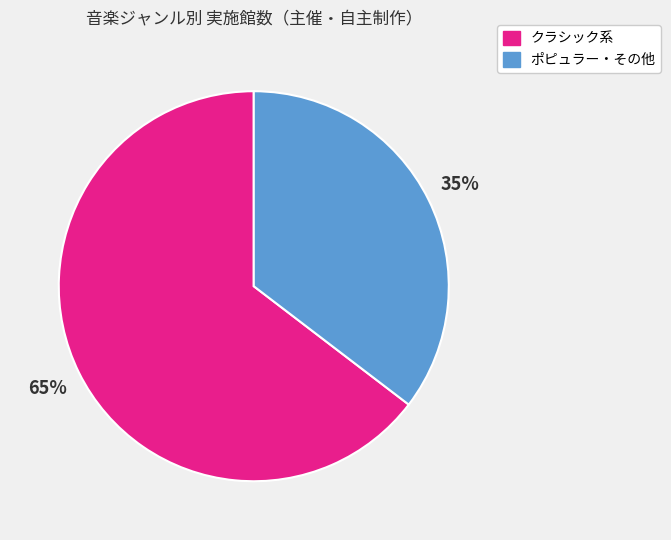

How many slices are in this pie chart?

2